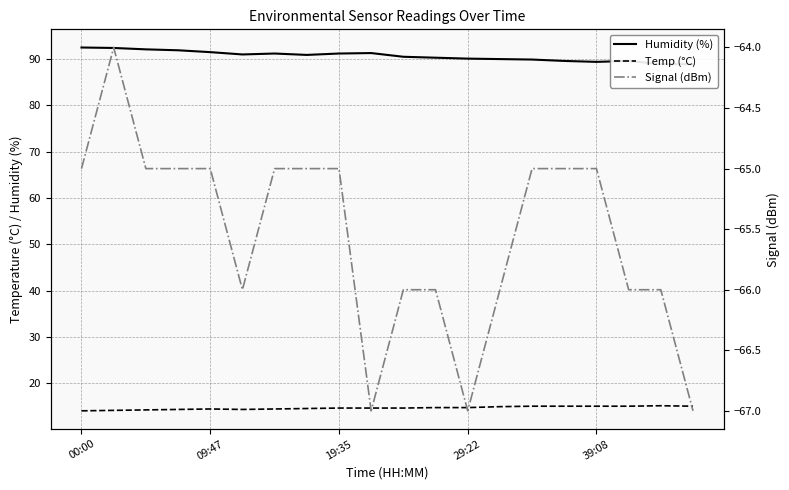

Which series has the largest total across all categories?

Humidity (%)